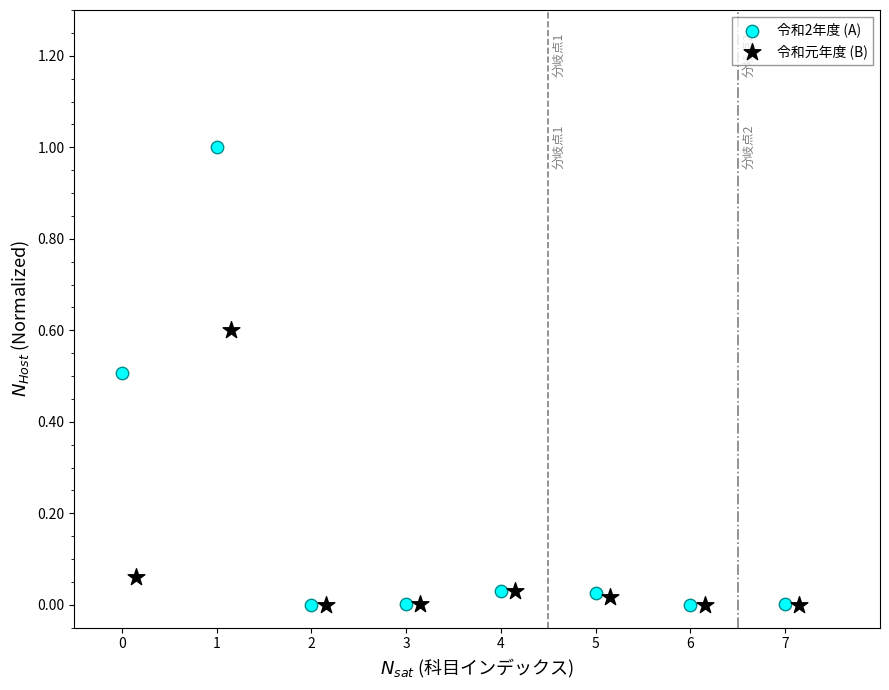

Which series has the widest spread of Y values?

令和2年度 (A)